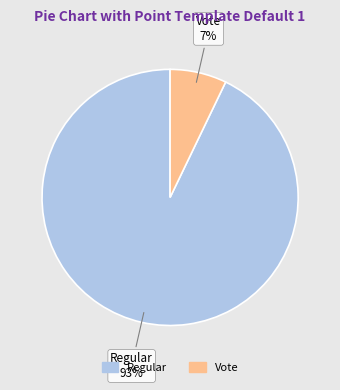

How many segments does this pie chart have?

2